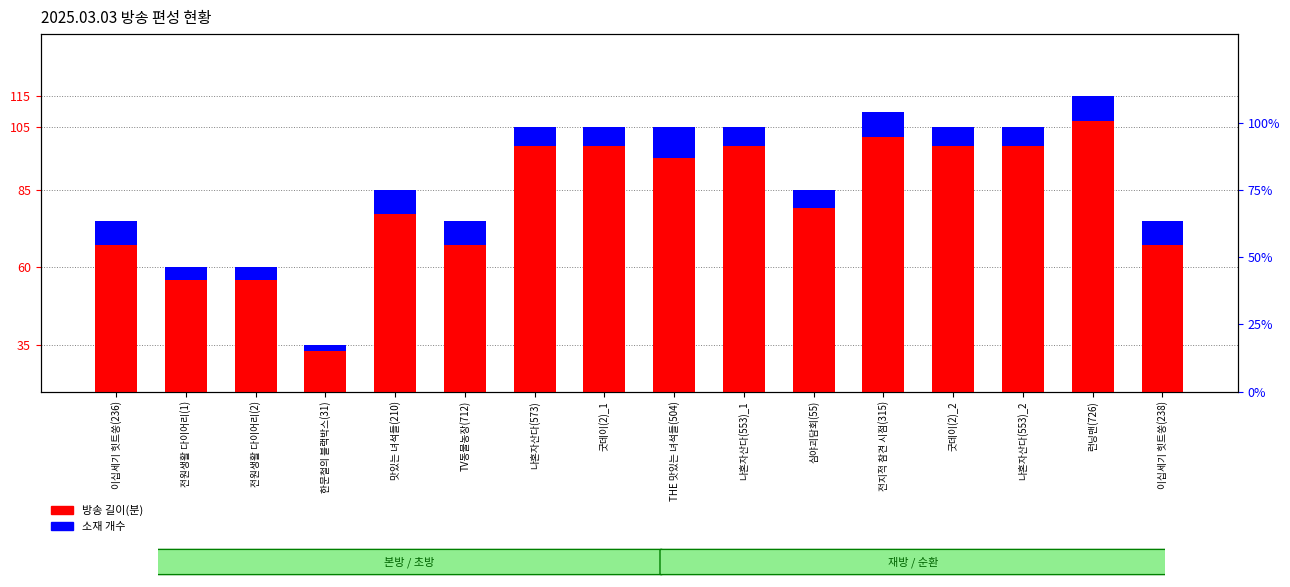

How many values in the 소재 개수 (×2) series are below 6?

3